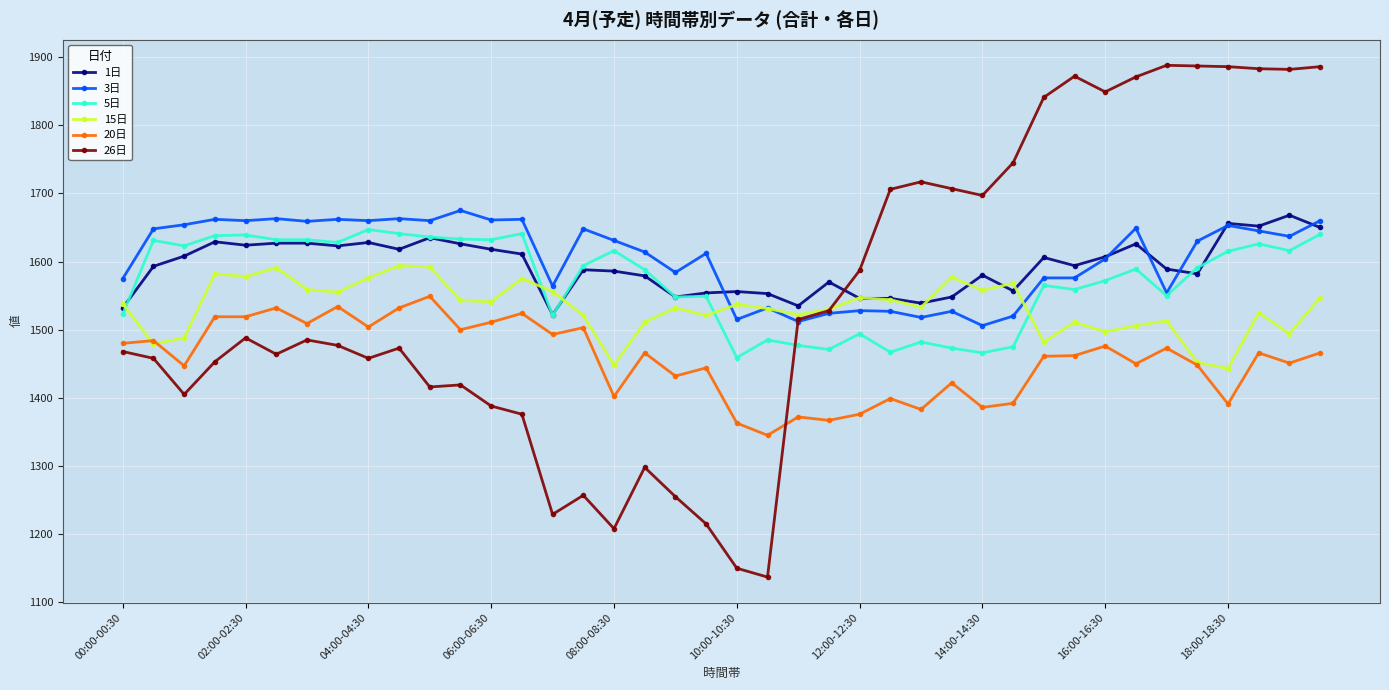

Which series has the largest range (max minus min)?

26日